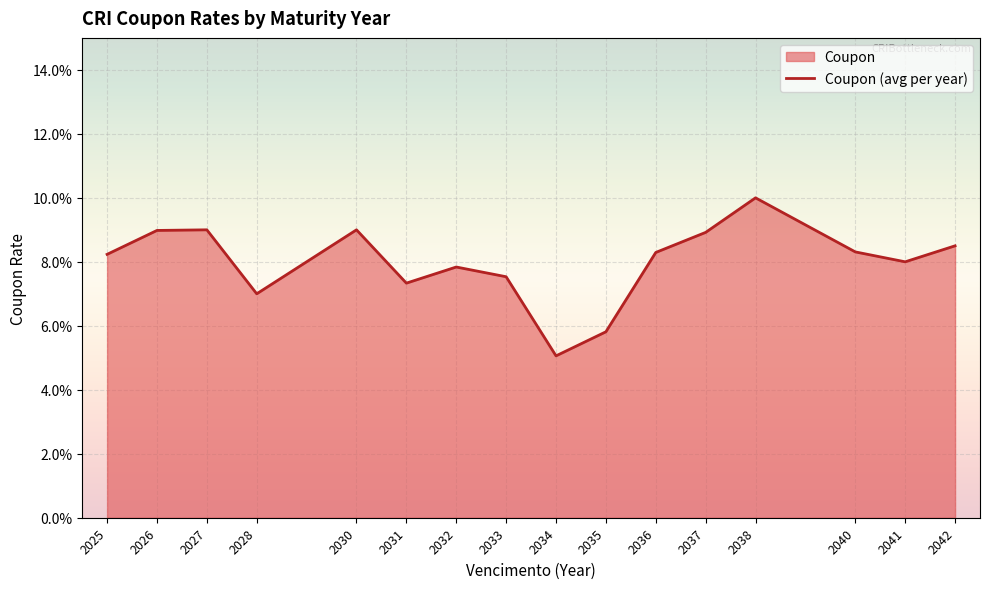

What is the sum of the values at 2026 and 2042?

0.2